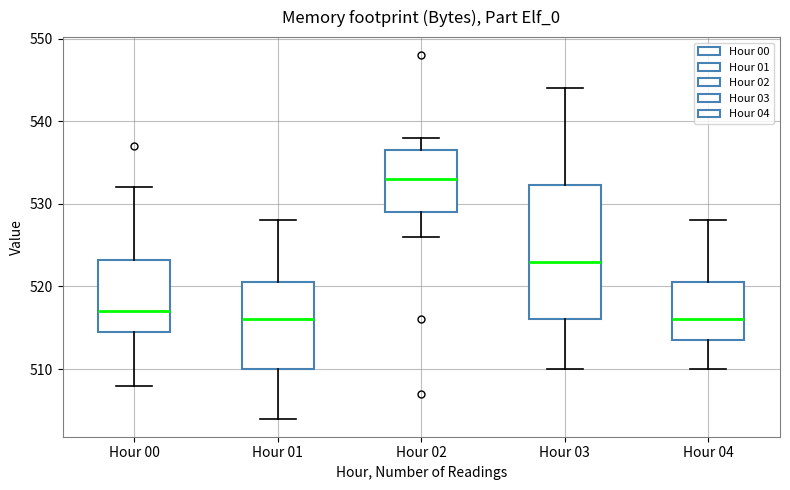

Comparing the boxes themselves (not the whiskers), which one is the tallest?

Hour 03